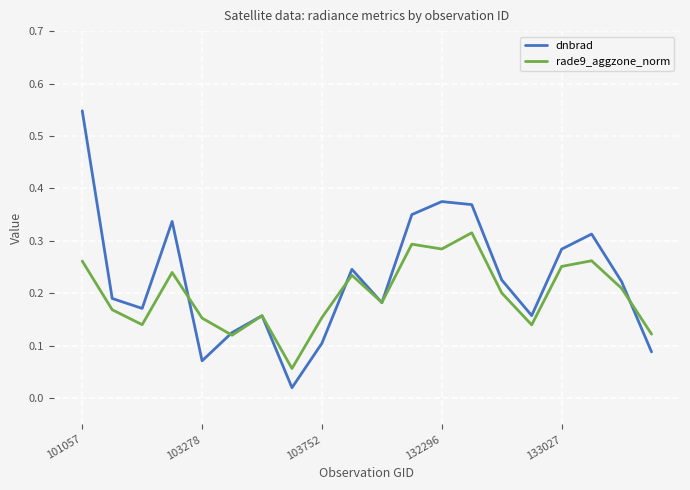

Rank the series by their maximum value, from highest to lowest.

dnbrad, rade9_aggzone_norm